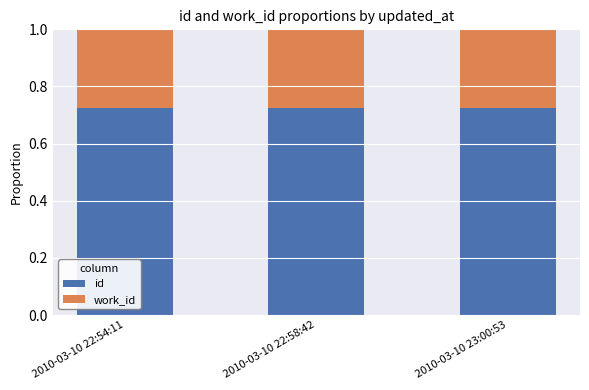

What are all the series names shown in the legend?

id, work_id